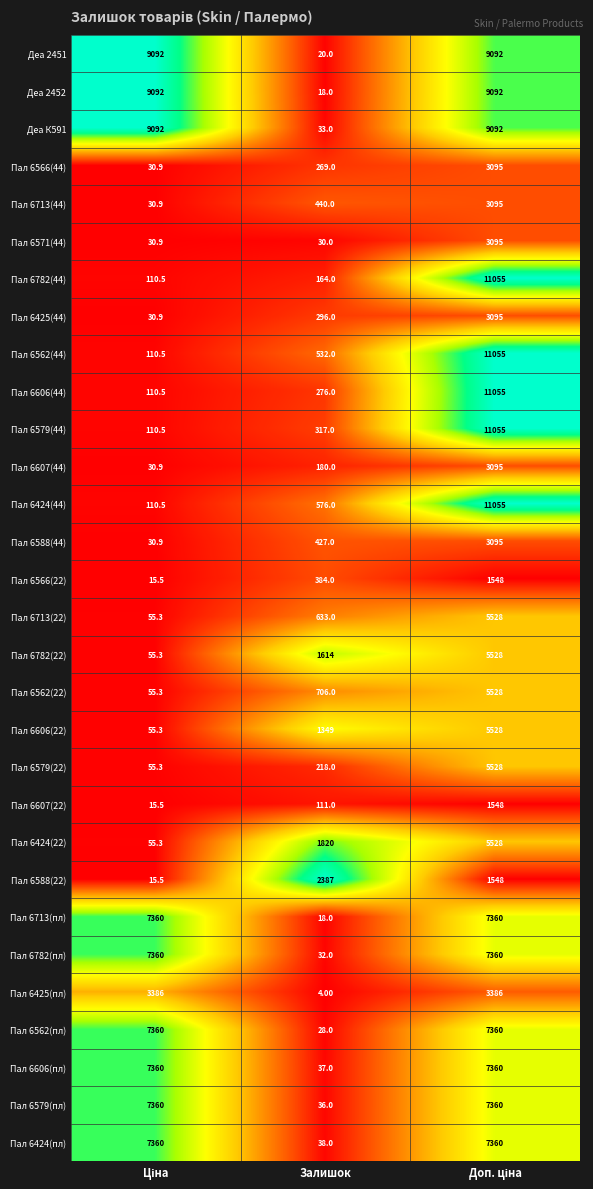

What is the spread (max minus min) of values at Залишок?

2383.0